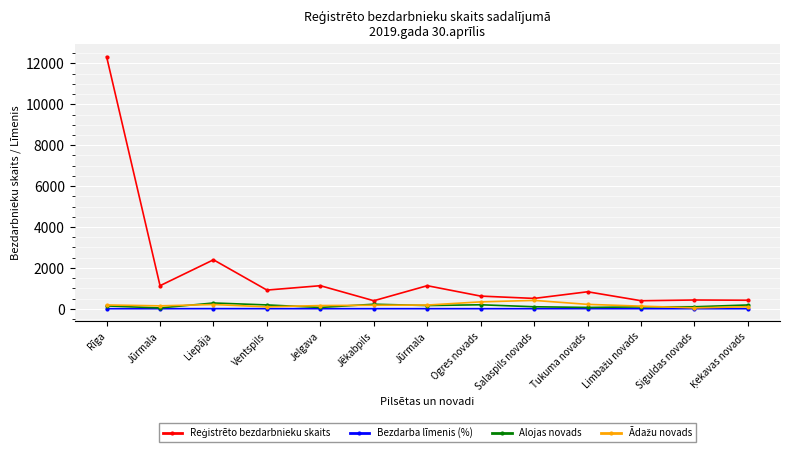

Between Ventspils and Limbažu novads, which series saw the biggest shift?

Reģistrēto bezdarbnieku skaits